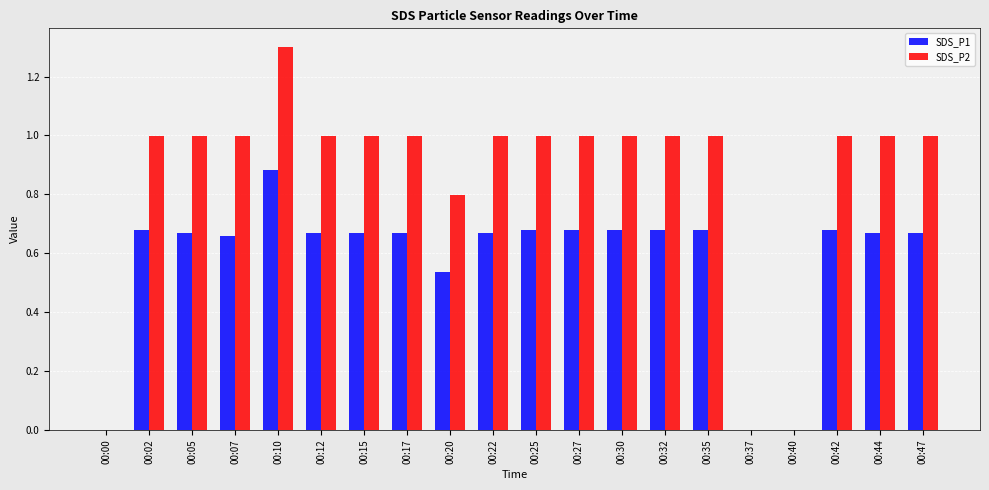

Is the value of SDS_P1 at 00:42 greater than the value of SDS_P2 at 00:10?

No